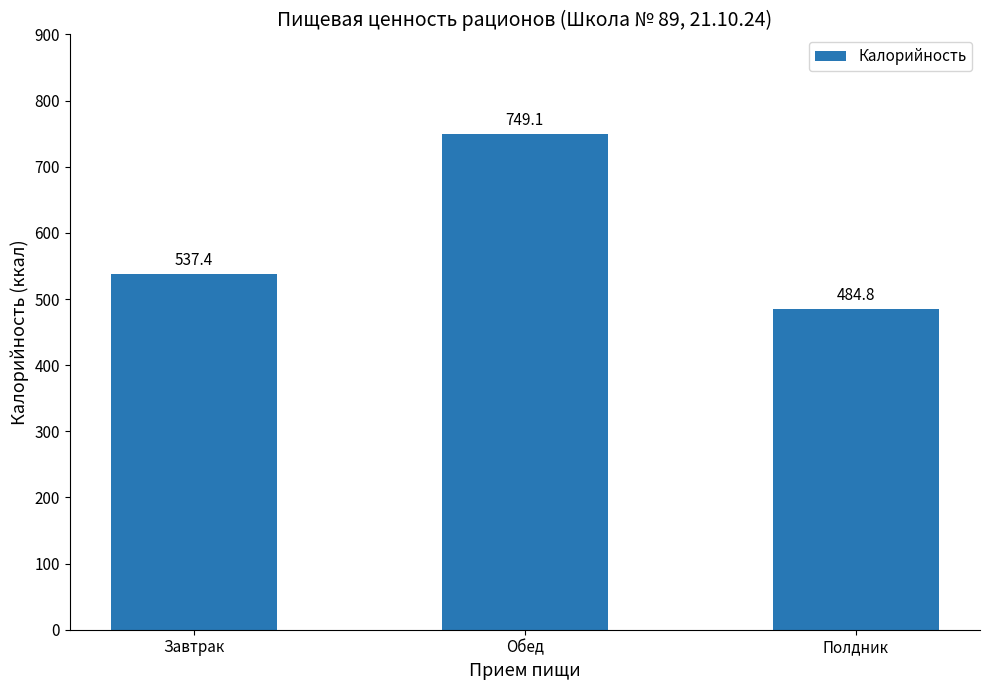

What is the minimum value shown in the chart?

484.8